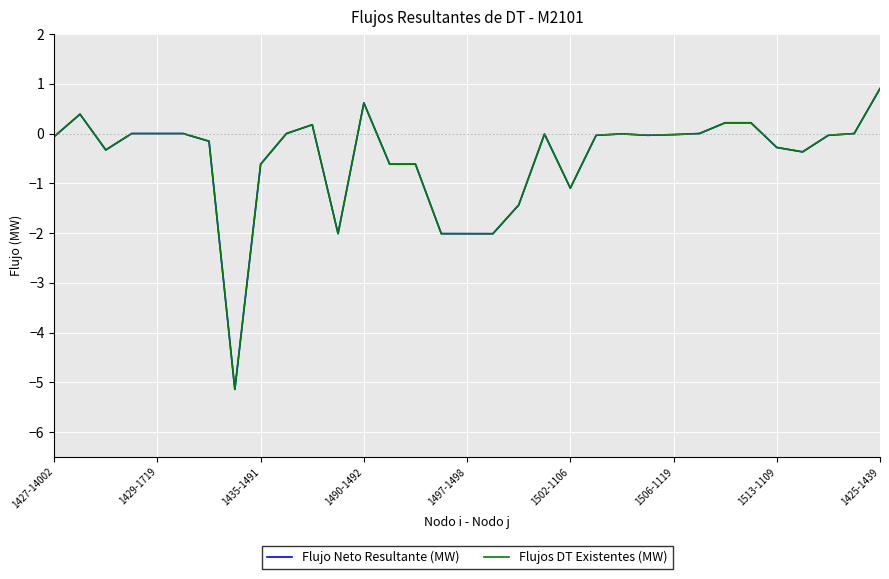

What is the greatest value displayed?

0.9